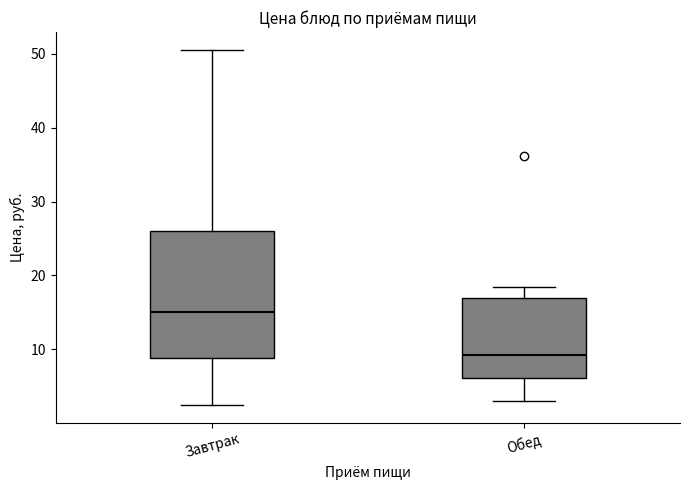

Reading left to right, read every box against the y-axis: the position of its median line, the range the box covers, and the ends of its whiskers. The values are not printed on the chart, so give them approximately, as read against the axis.

Завтрак: median 15, box 9 to 26, whiskers 2 to 51
Обед: median 9, box 6 to 17, whiskers 3 to 18